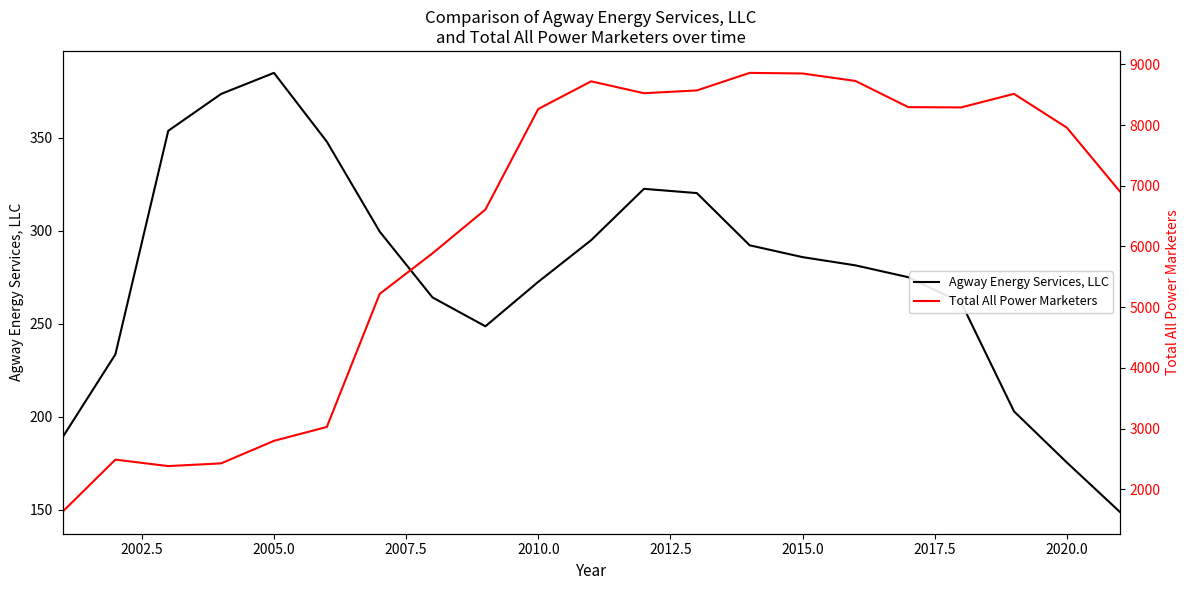

What is the maximum value for Agway Energy Services, LLC?

385.0